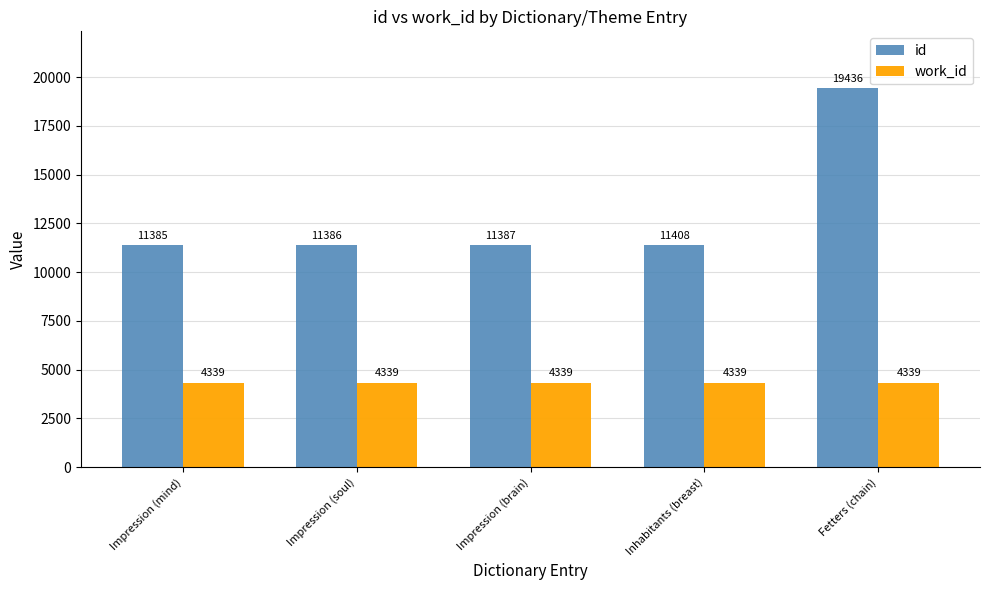

What is the average value of the work_id series?

4339